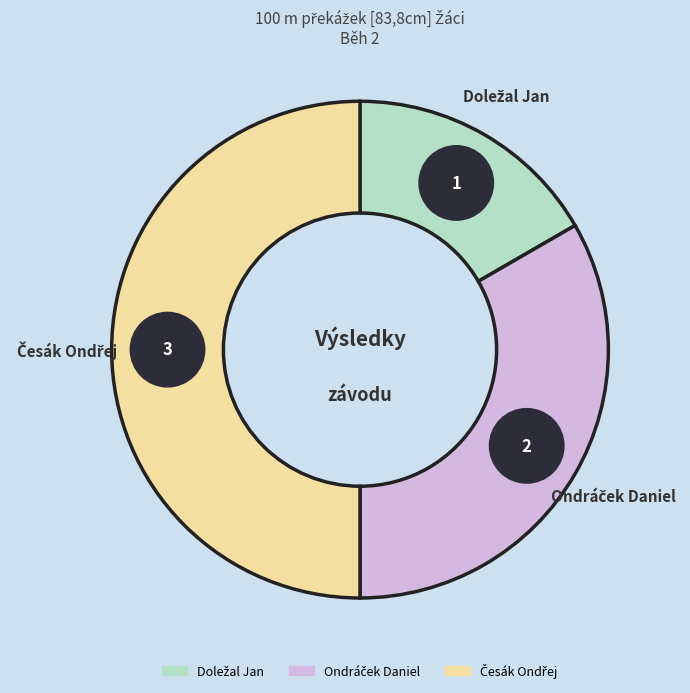

To the nearest percent, what percentage of the pie is Ondráček Daniel?

33%